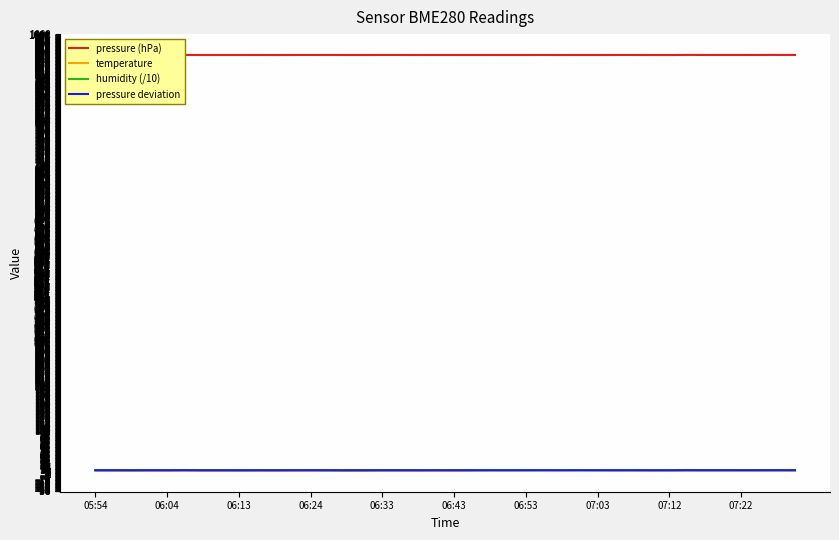

What is the maximum value for pressure (hPa)?

954.8